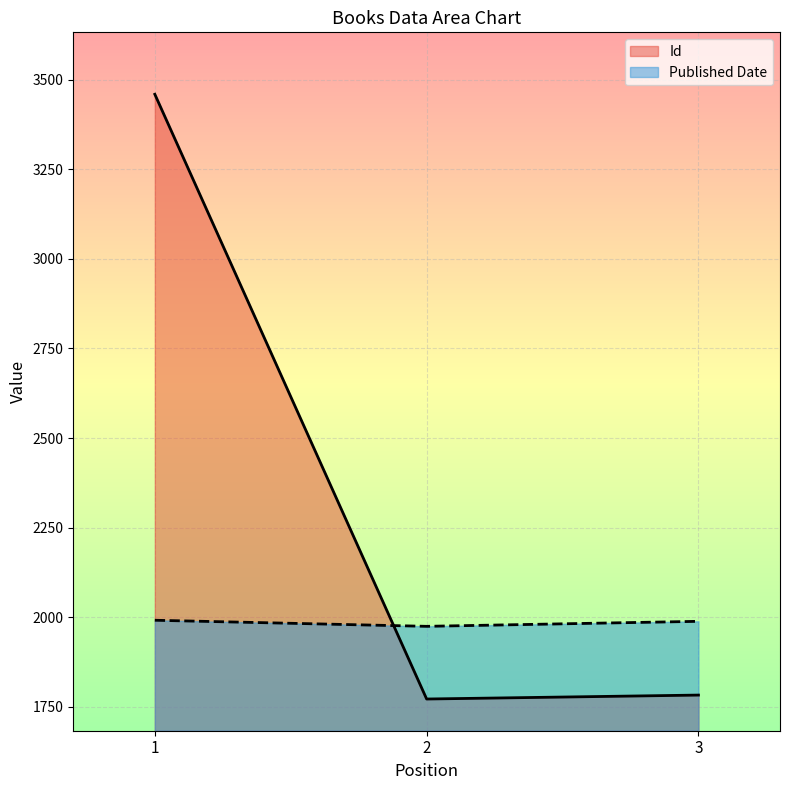

What is the average value of the Id series?

2338